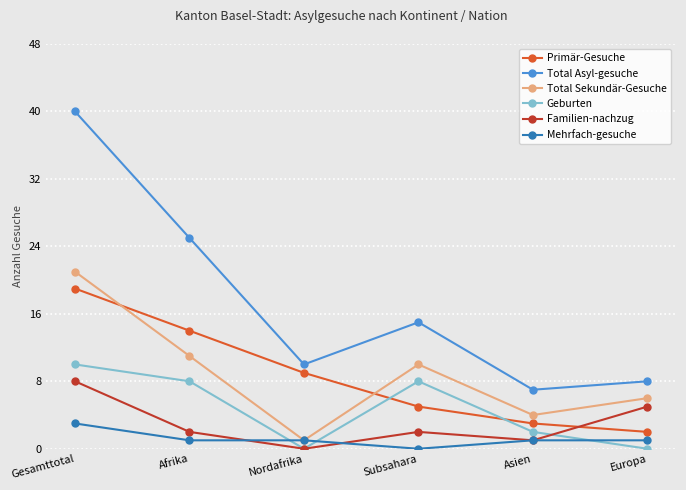

How many times do Familien-nachzug and Primär-Gesuche cross each other?

1